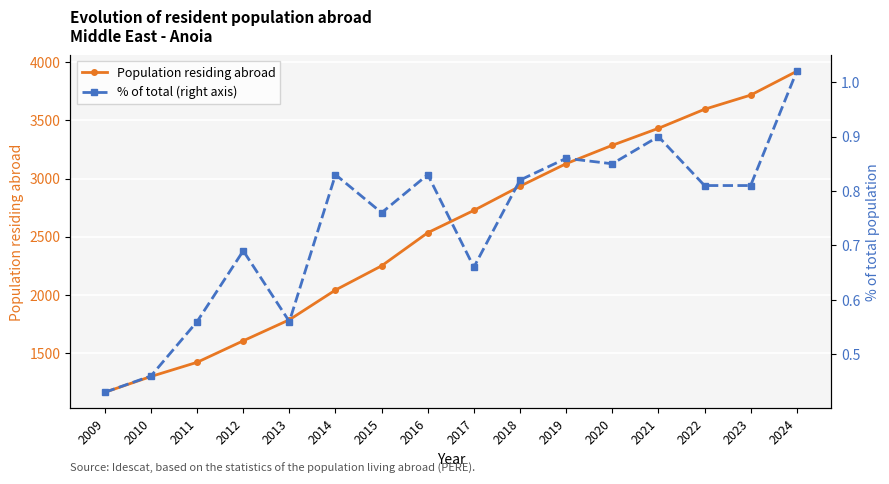

What is the difference between the maximum and second lowest values in the % of total (right axis) series?

0.6